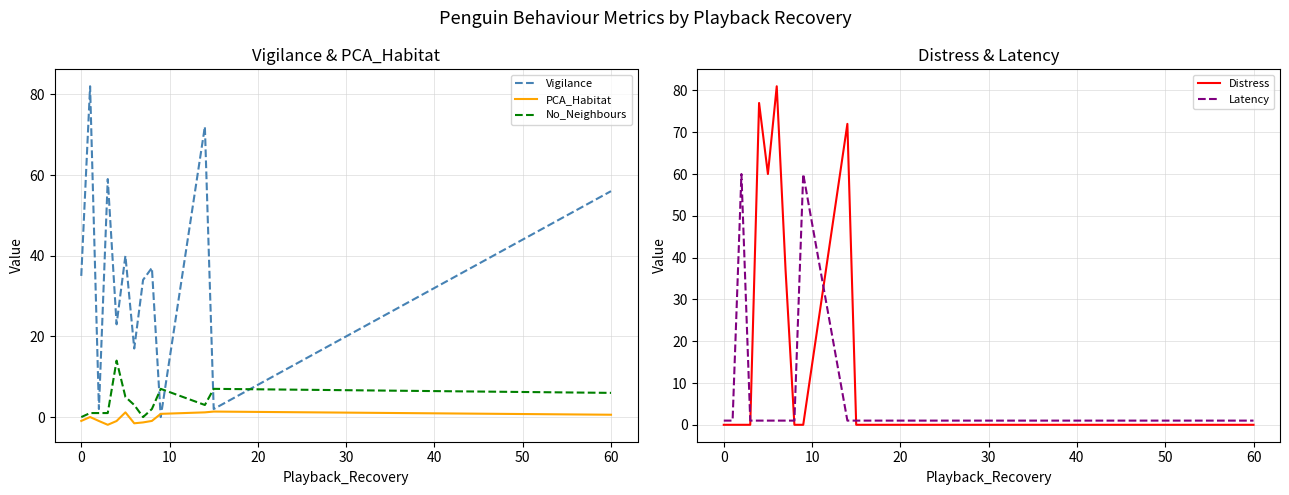

How many interior local peaks does the PCA_Habitat series have?

3